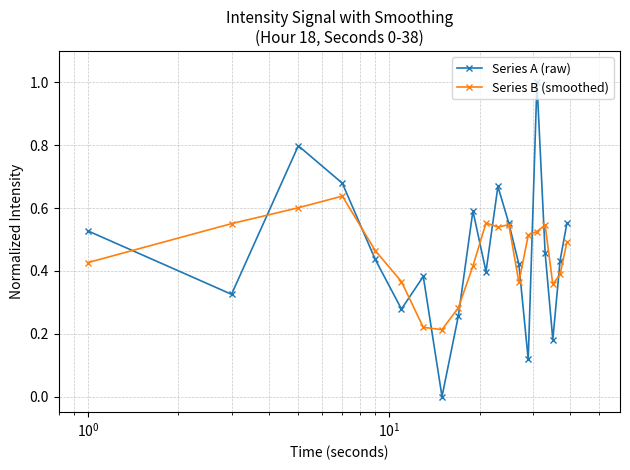

At how many categories does at least one series exceed 0?

20